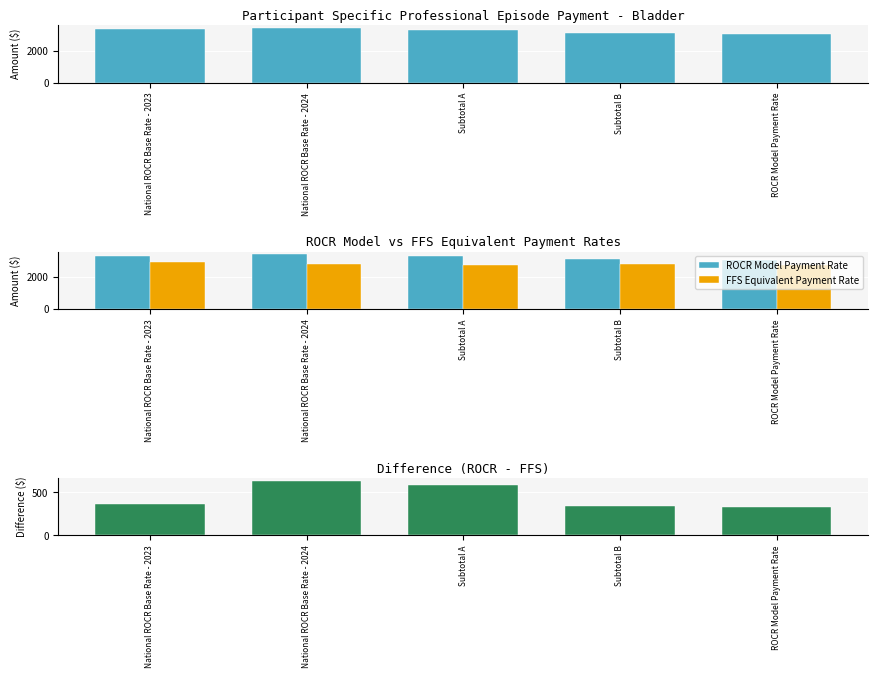

Which label corresponds to the smallest value in the chart?

ROCR Model Payment Rate